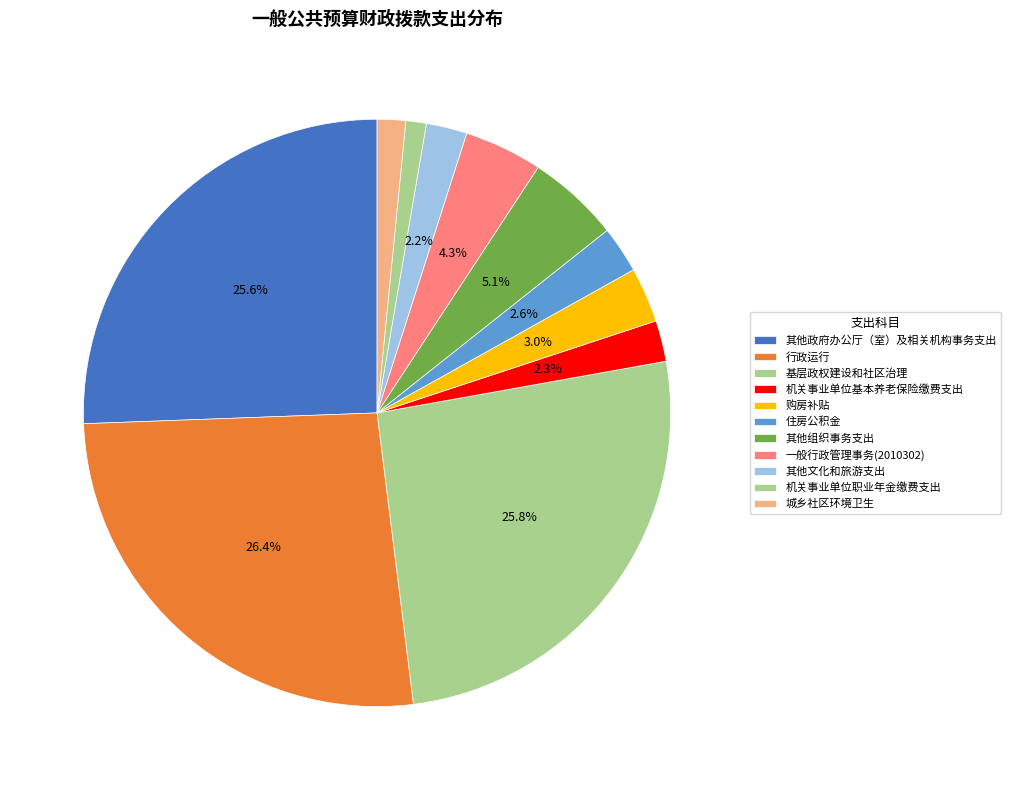

Count the number of slices in the pie.

11